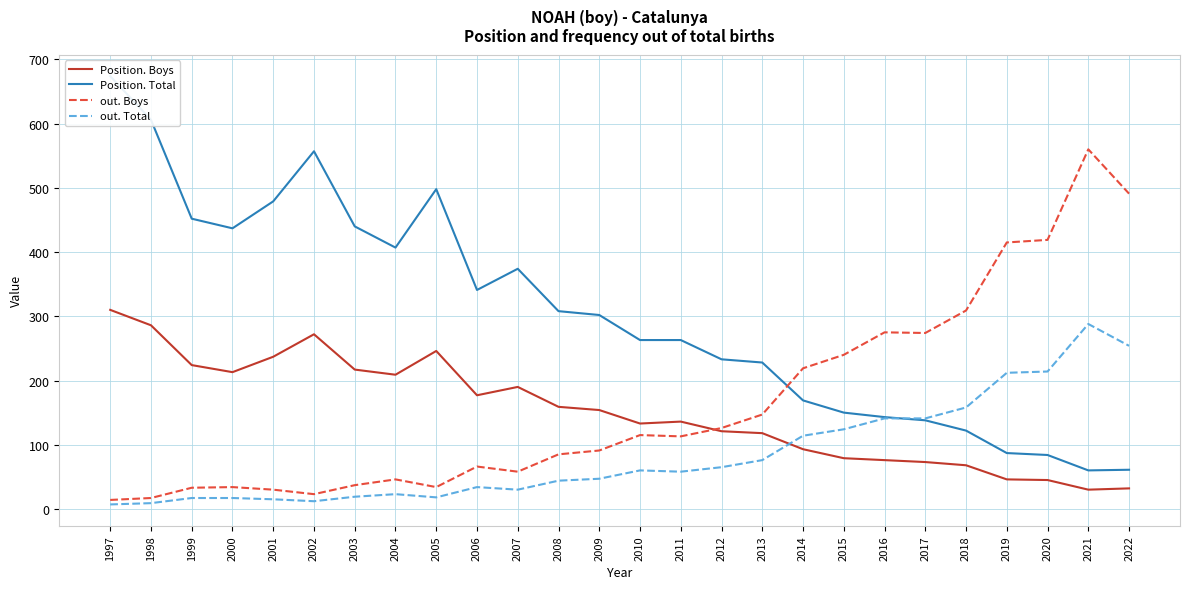

Which has a higher value, 2017 or 1998?

1998